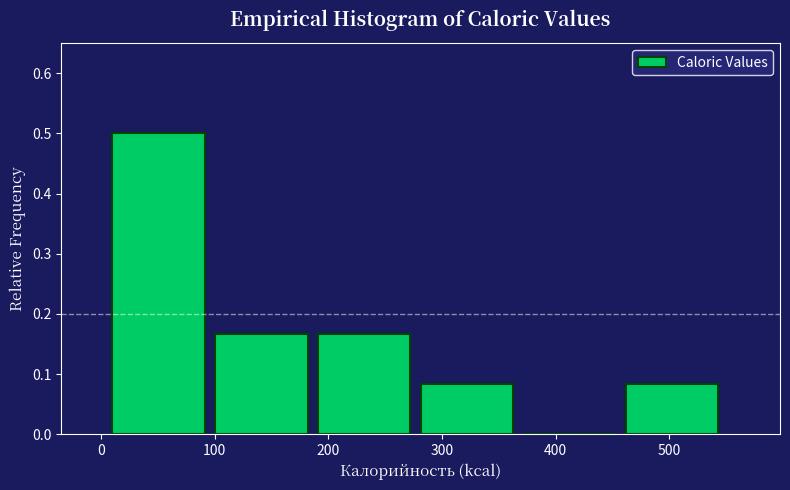

Reading left to right, transcribe this chart: for each bar, give the range it covers on the x-axis and its height. Neither the bar edges nor the heights are printed on the chart, so give them approximately, as read against the axes.

10 to 100: 0.50
100 to 190: 0.17
190 to 280: 0.17
280 to 370: 0.08
370 to 460: 0
460 to 550: 0.08